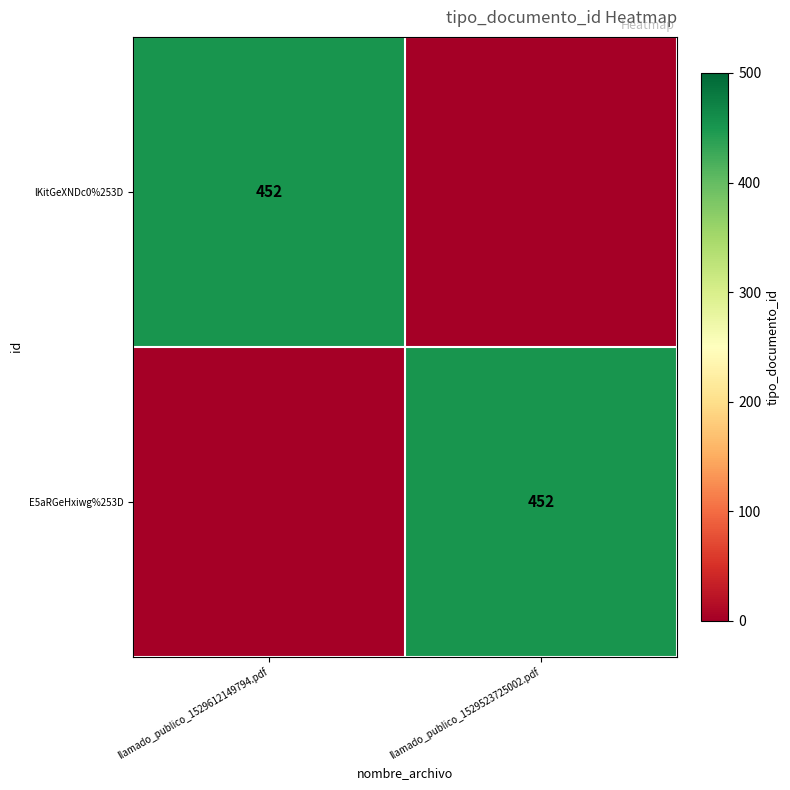

True or false: E5aRGeHxiwg%253D has a value of 682 at llamado_publico_1529523725002.pdf.

False